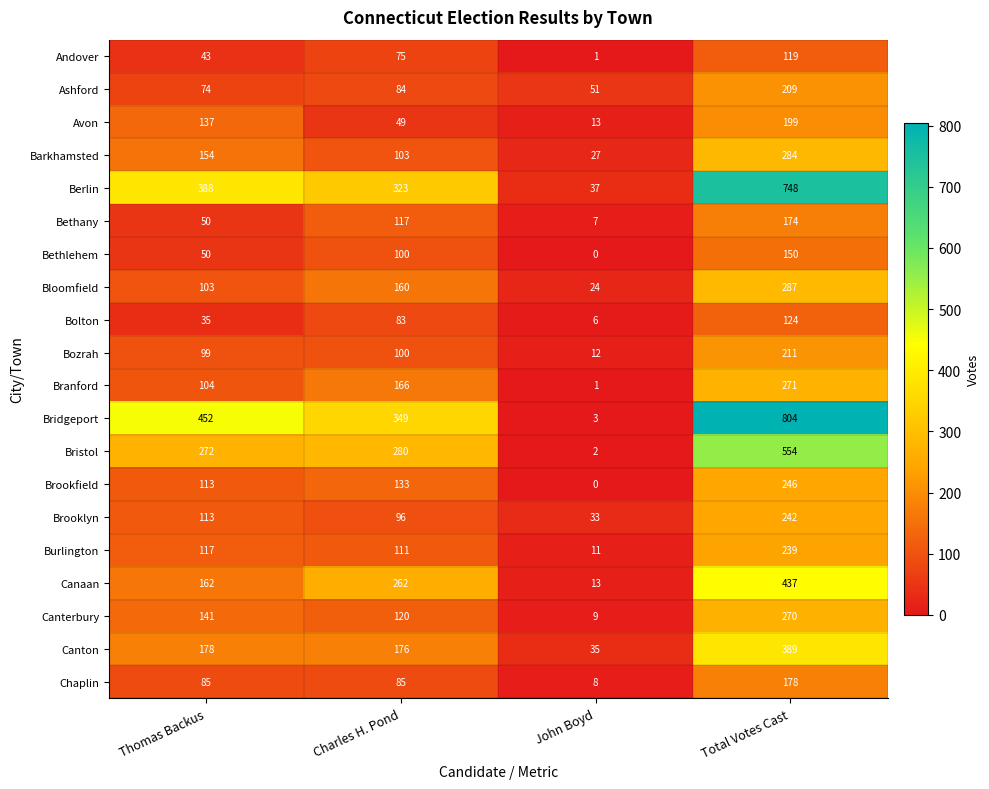

Which category has the lowest value across all series?

John Boyd